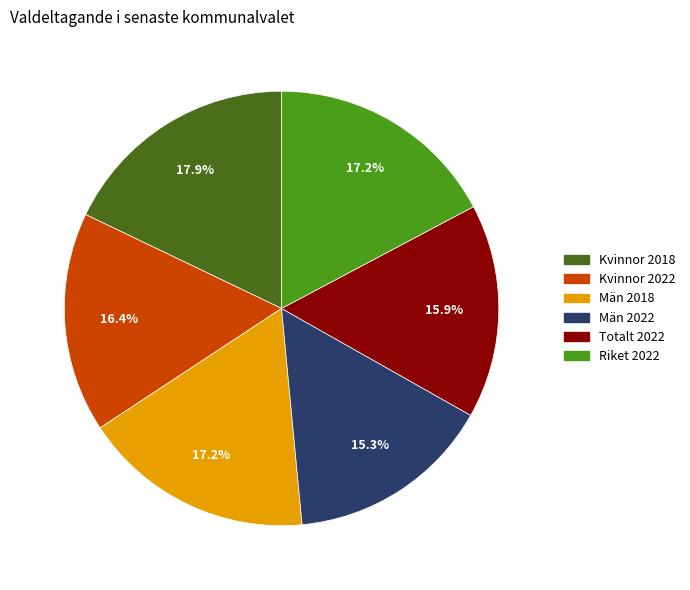

To the nearest percent, what is the average slice percentage?

17%